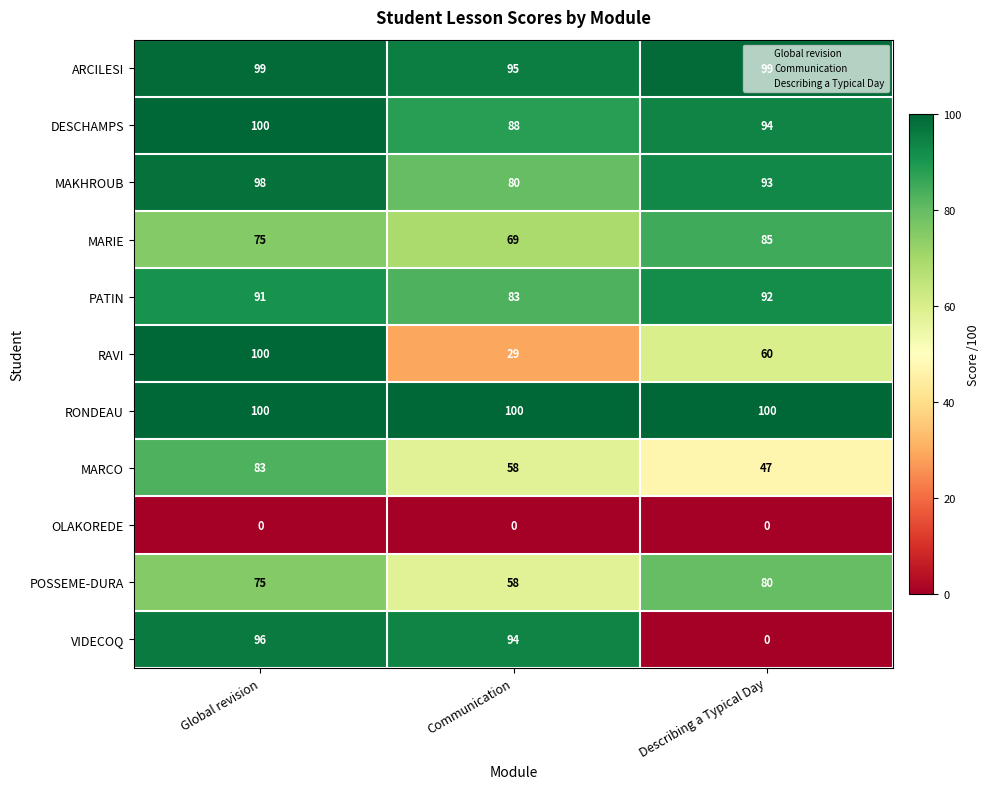

Where is MARCO nearest to the value 65?

Communication